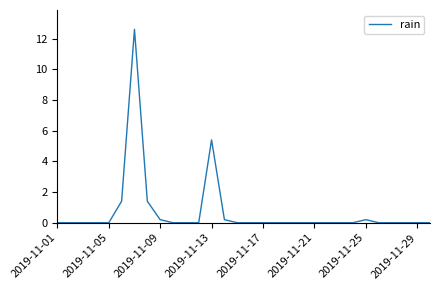

What is the difference between the maximum and minimum values?

12.6